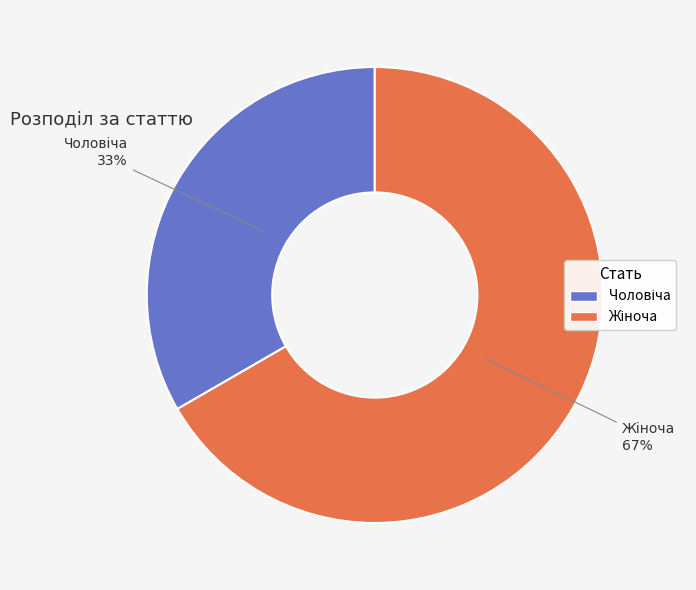

Is there any slice that represents more than half of the pie?

Yes